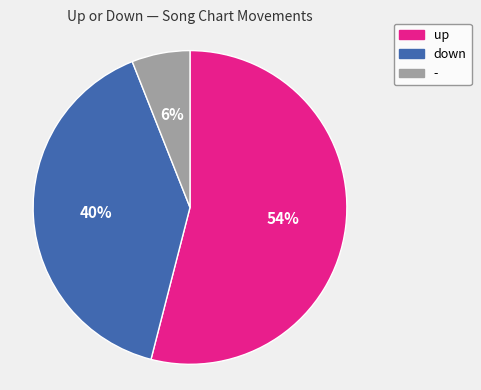

Which slice is the largest?

up